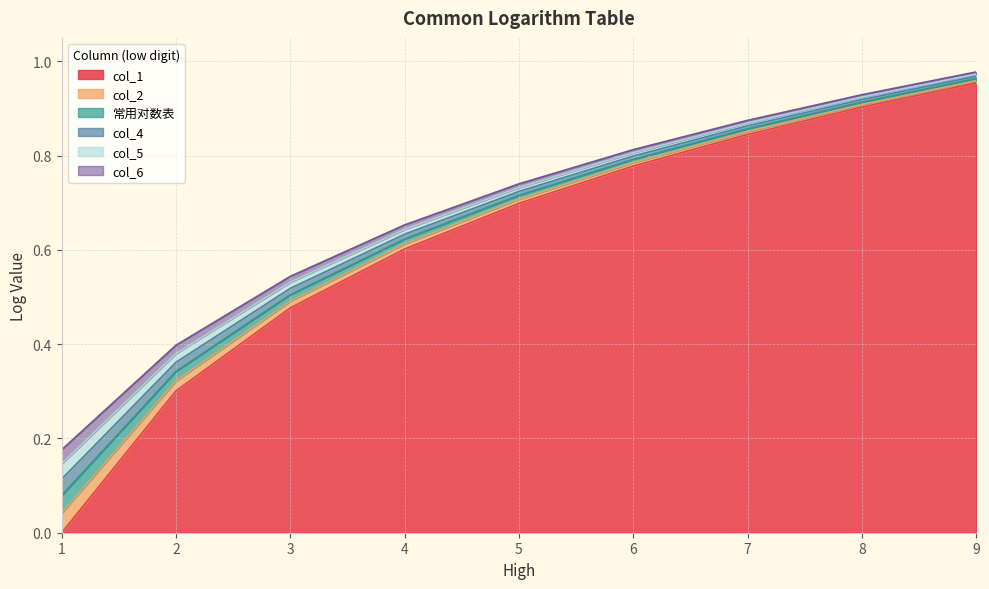

The col_2 series shows 0.8 at 6. True or false?

True